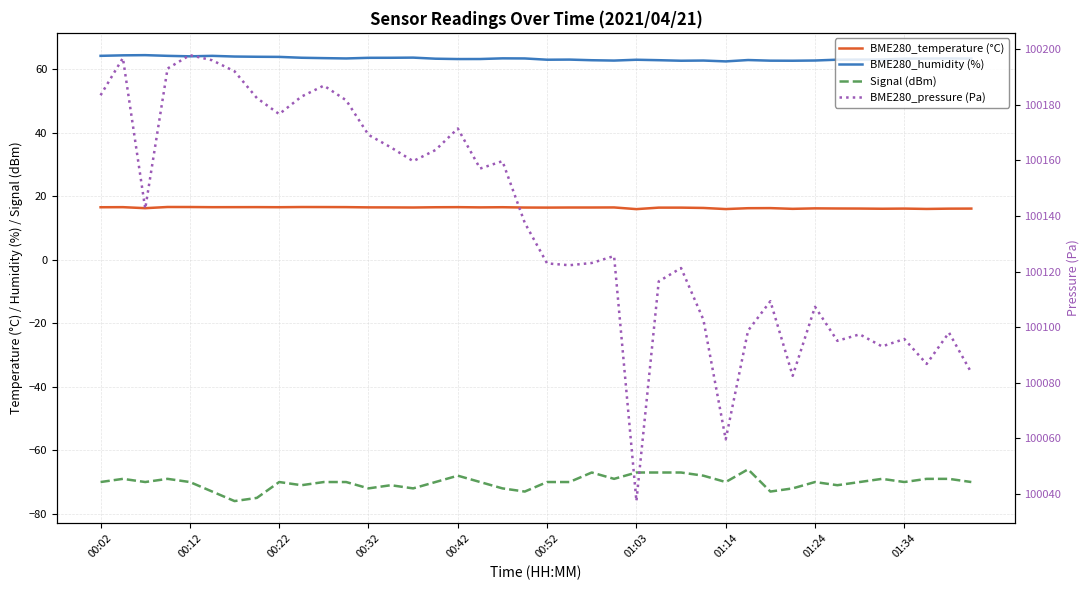

Which series has the widest spread of values?

BME280_pressure (Pa)